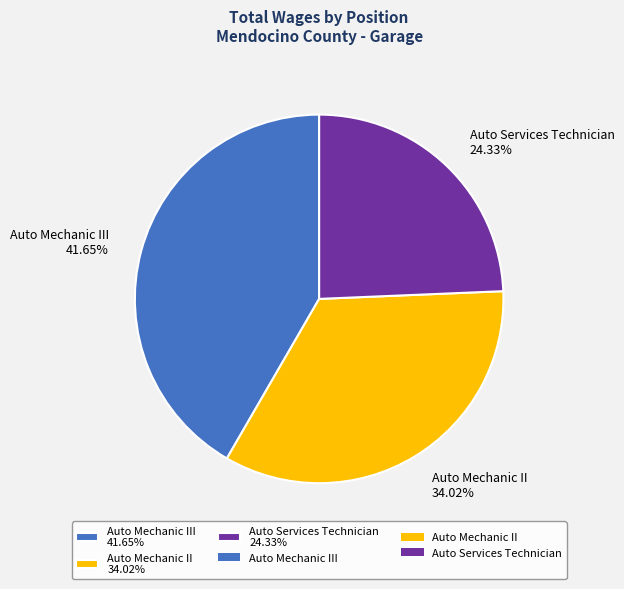

Is there a majority slice in this chart?

No